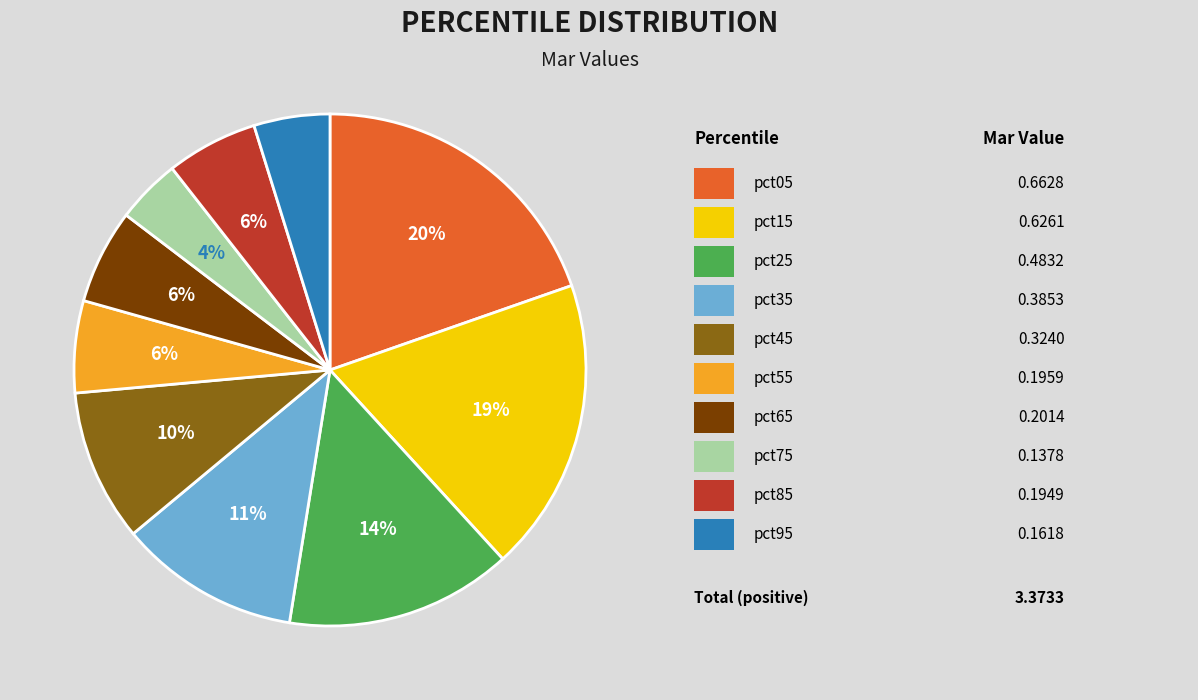

Does any single category account for the majority?

No